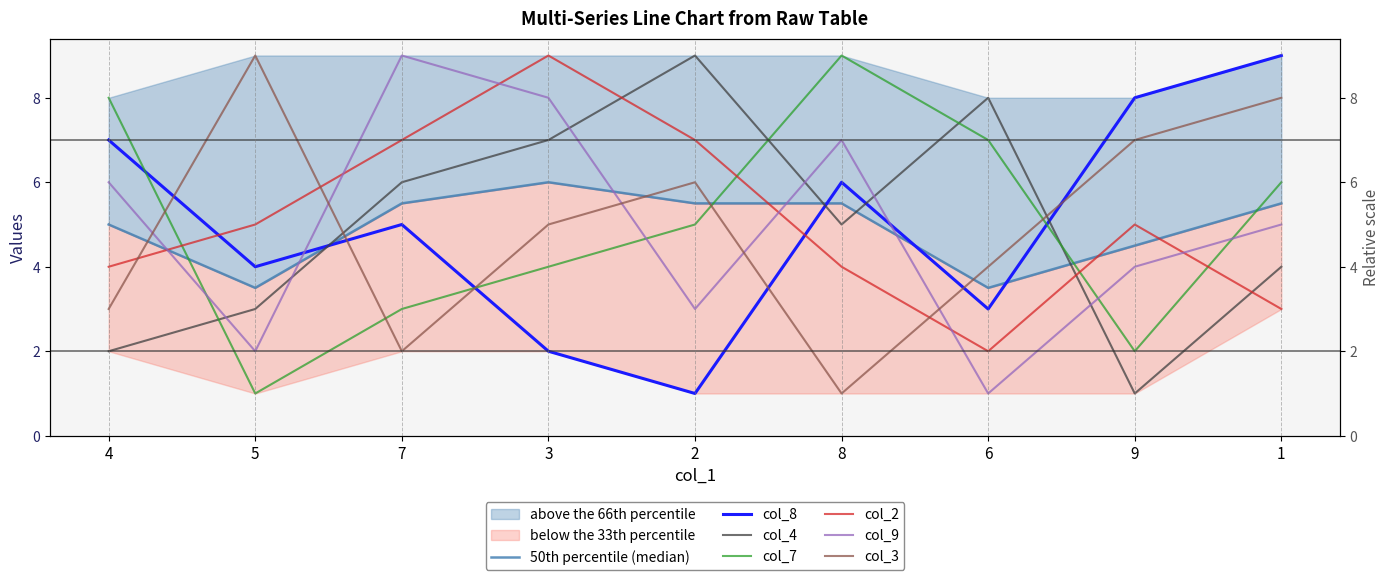

What is the difference between the maximum and minimum values in the col_8 series?

8